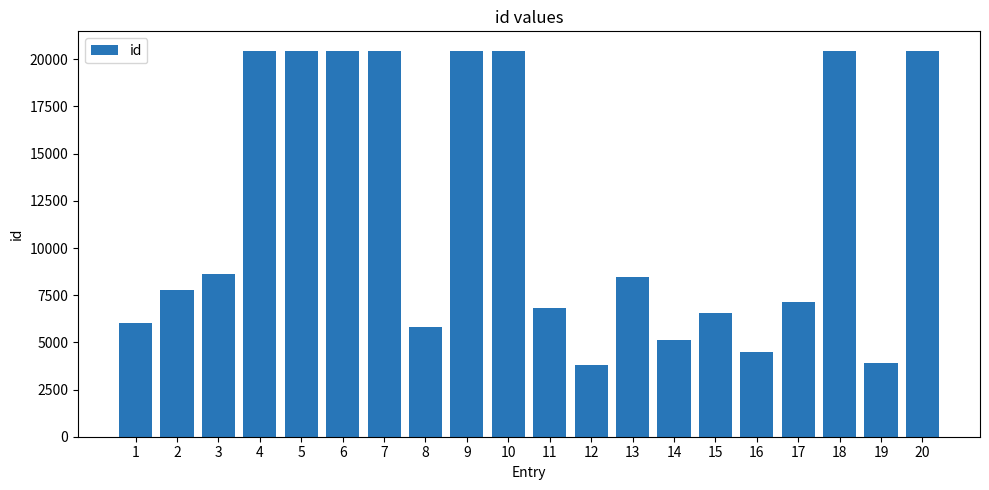

Which has a higher value, 1 or 5?

5